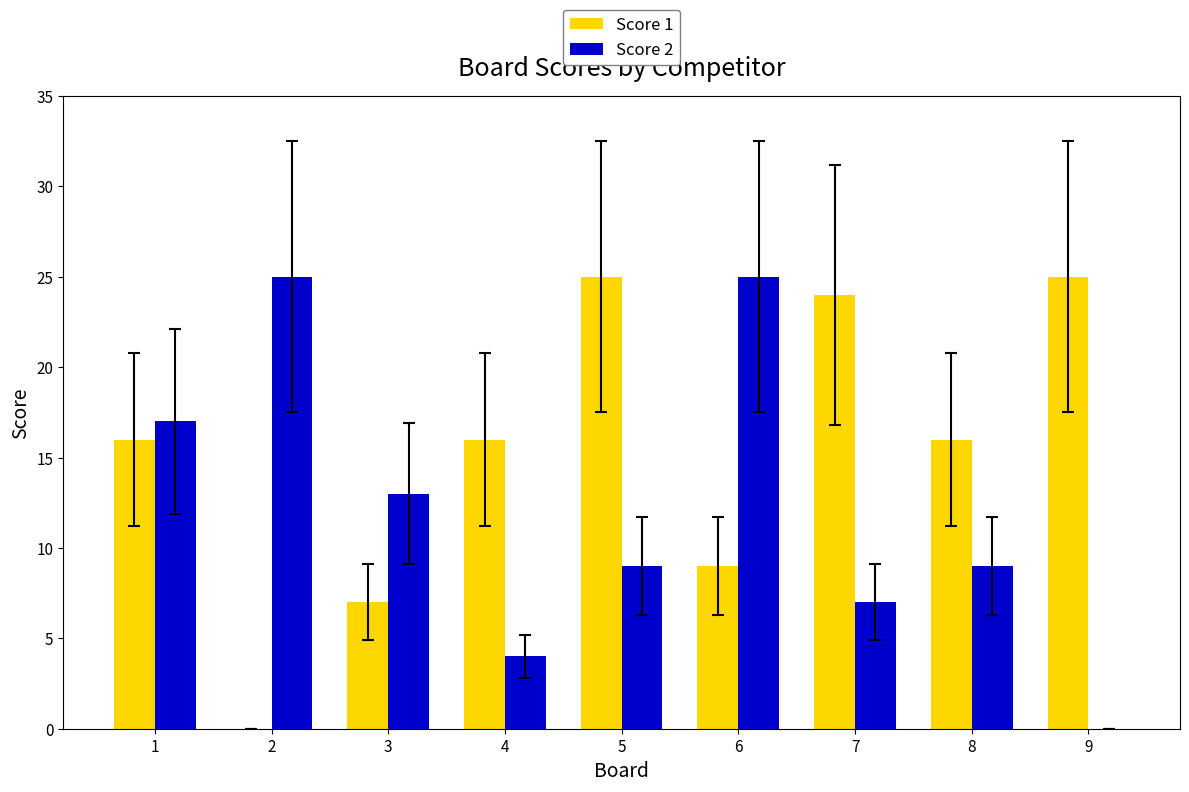

What is the average value of the Score 1 series?

15